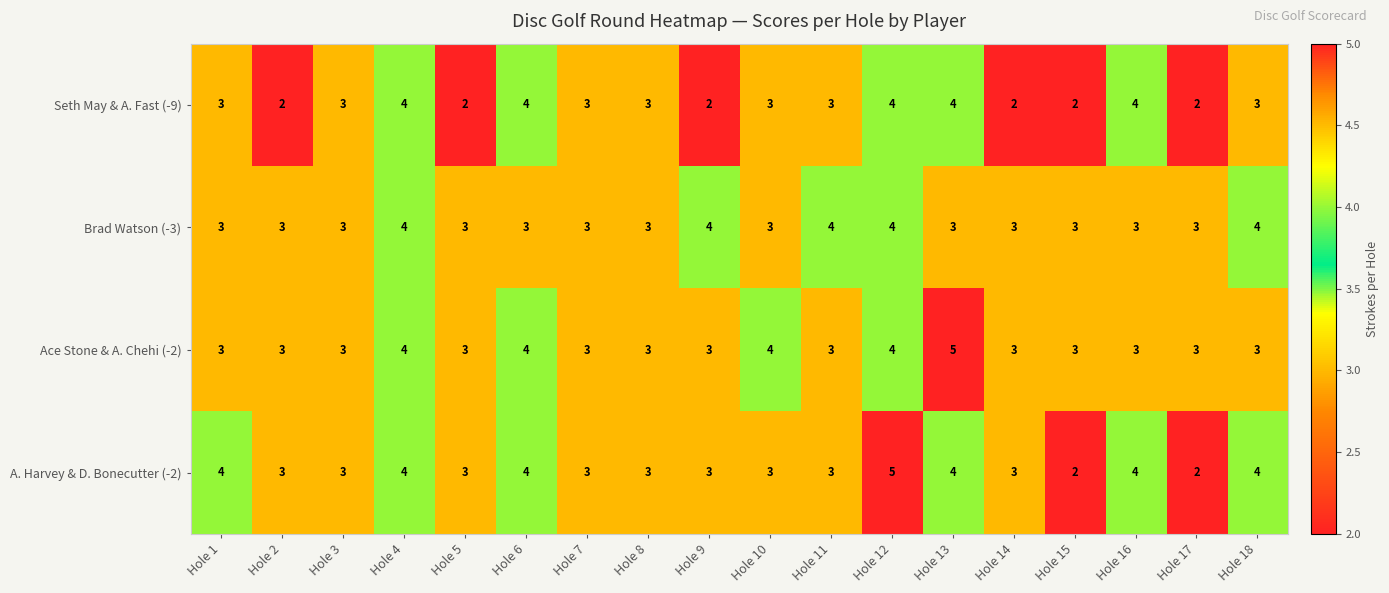

What is the average value of the Seth May & A. Fast (-9) series?

3